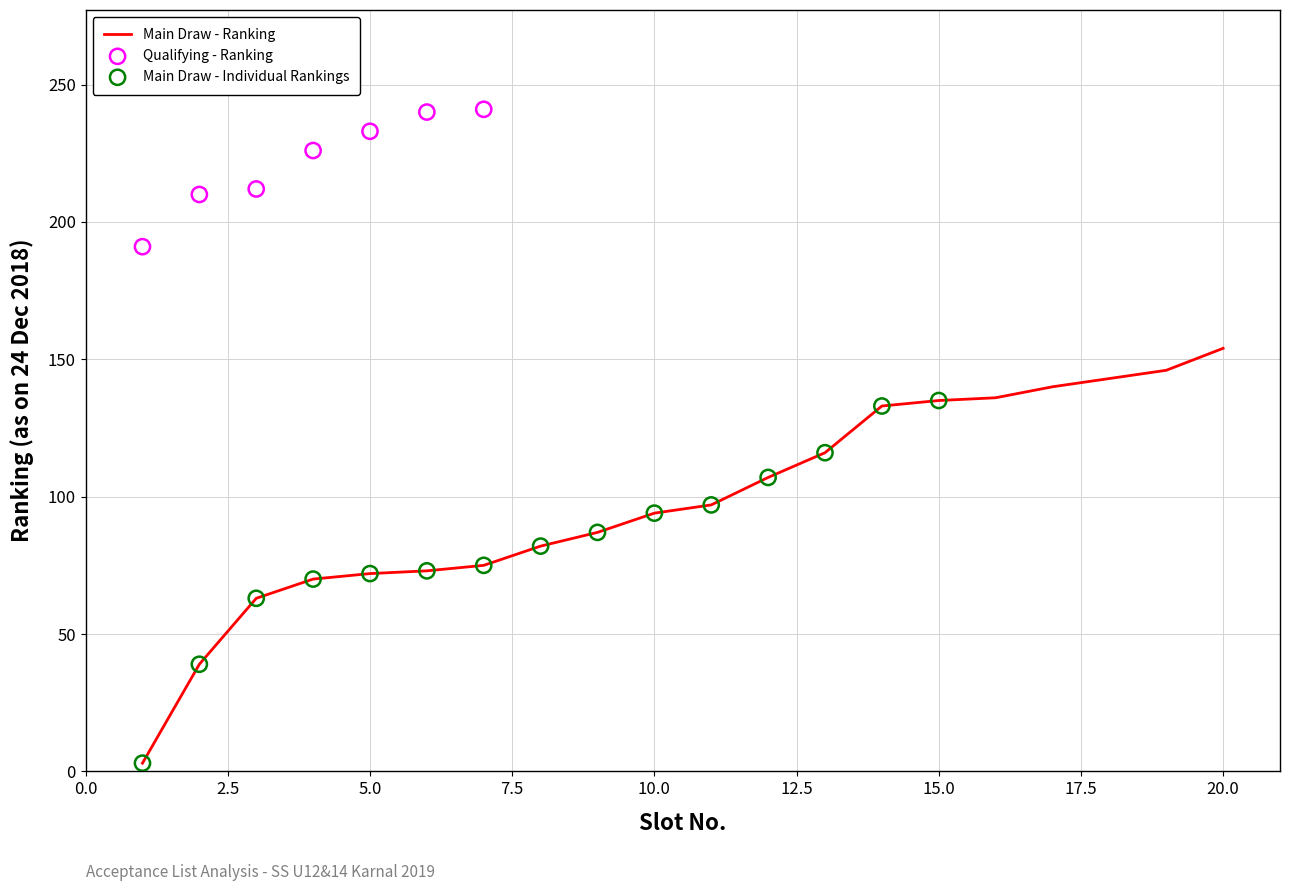

What is the ratio of the value at 8 to the value at 16?

0.6